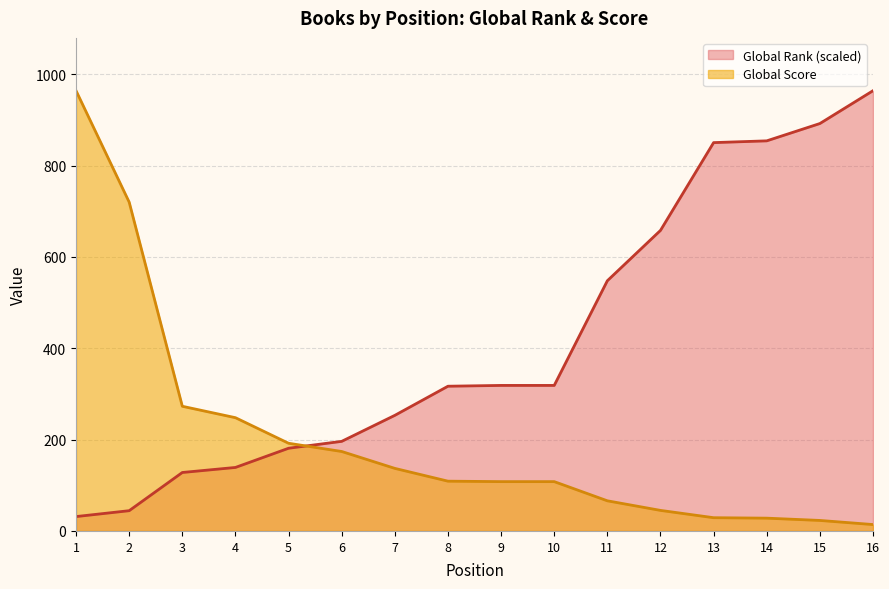

What is the value of the Global Rank point at the 10th from the left?

318.7